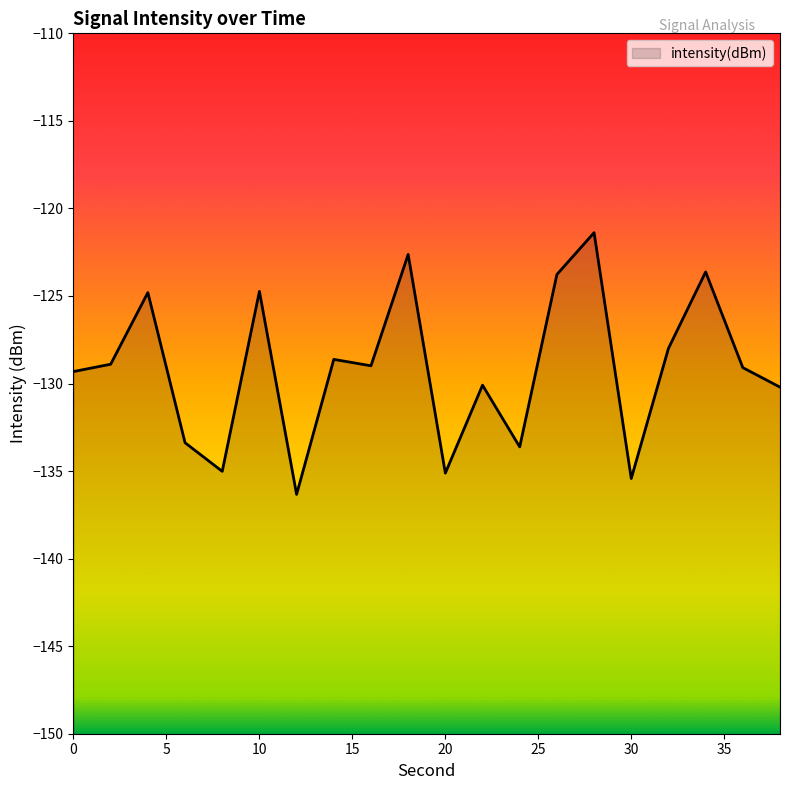

What is the change in value from 30 to 17?

+12.7